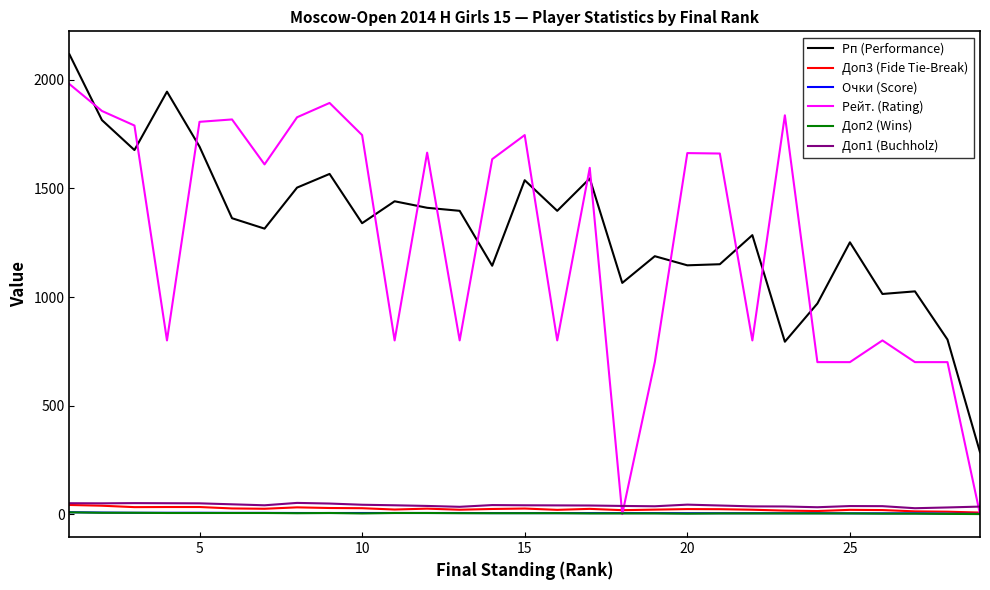

True or false: Очки (Score) and Доп1 (Buchholz) cross at least once.

False